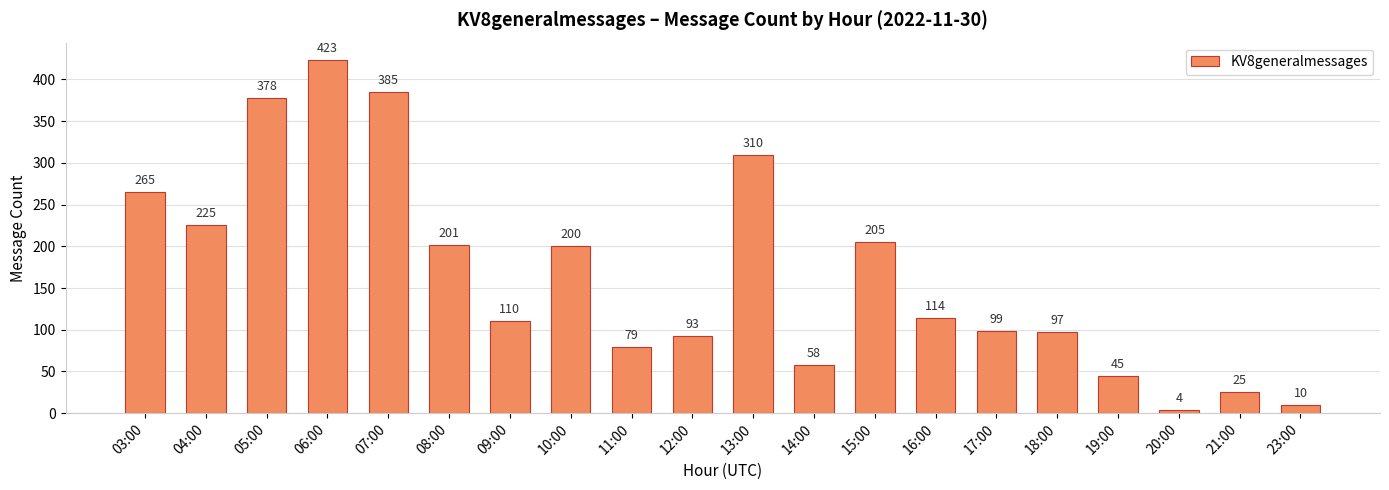

What is the value of the 14th bar from the left?

114